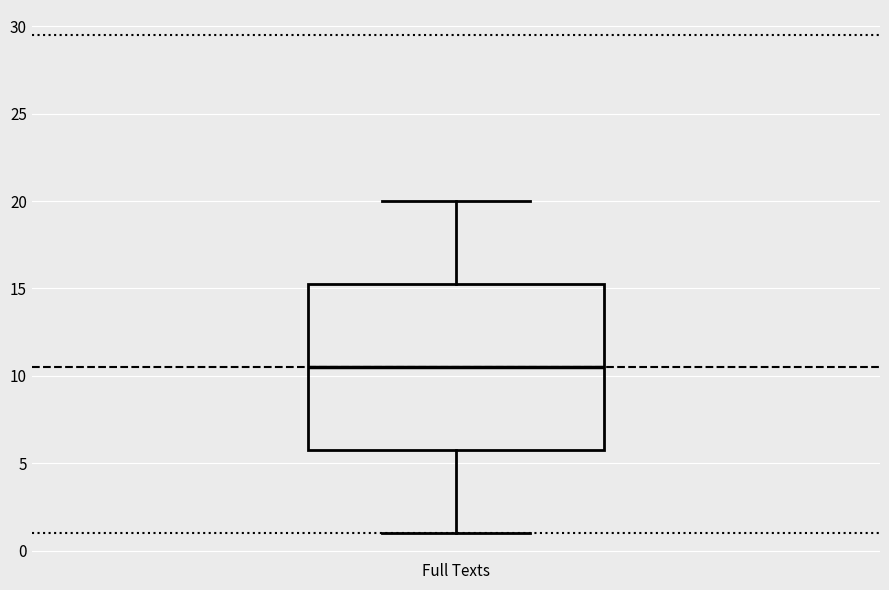

Transcribe this box plot: give where the median line is, the range the box spans, and where the two whiskers end, as read against the y-axis. The values are not printed on the chart, so give them approximately, as read against the axis.

median 10.5, box 6.0 to 15.5, whiskers 1.0 to 20.0